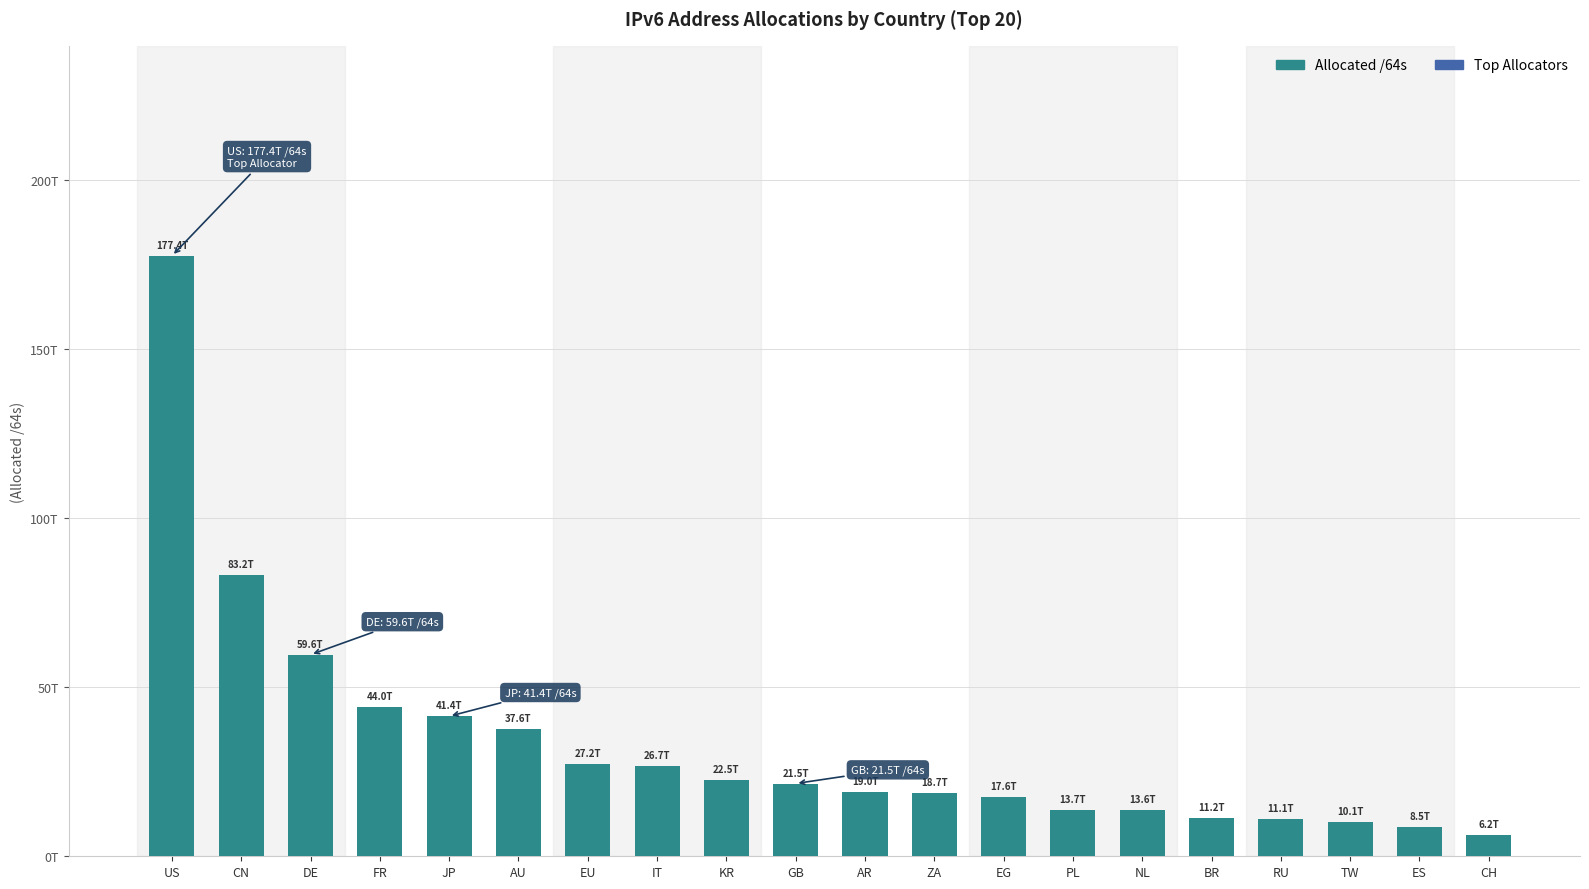

Rank the categories by value from lowest to highest.

CH, ES, TW, RU, BR, NL, PL, EG, ZA, AR, GB, KR, IT, EU, AU, JP, FR, DE, CN, US